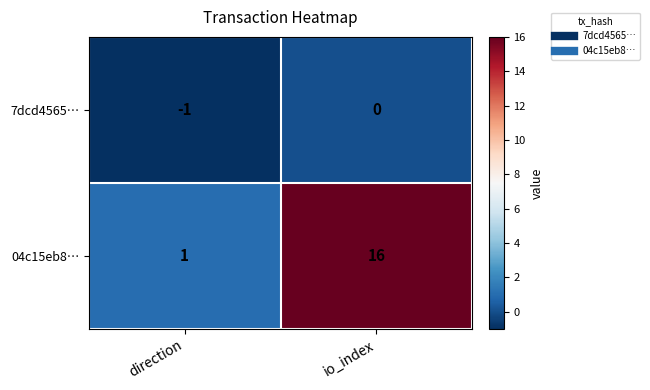

What is the difference between the highest and lowest values at direction?

2